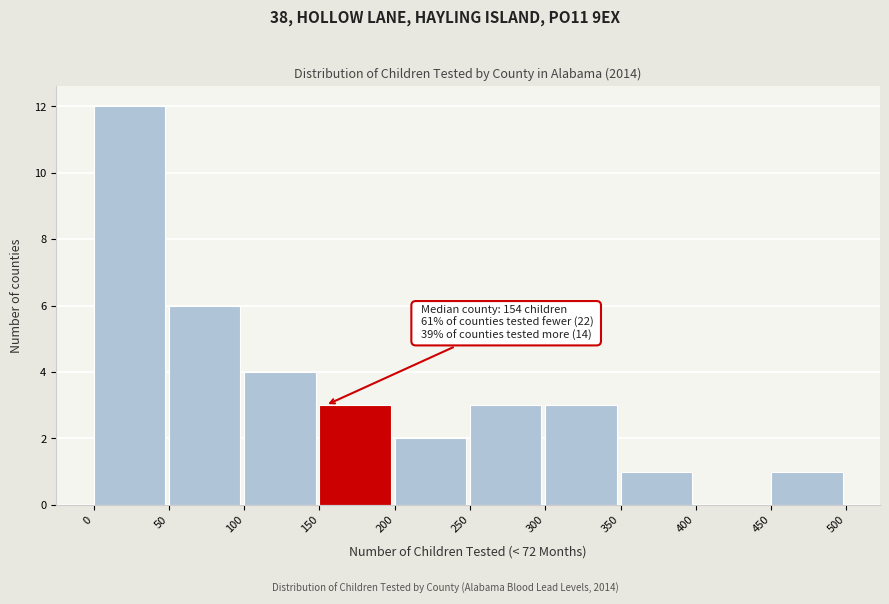

Over which range of the x-axis is the bar tallest?

0 to 50